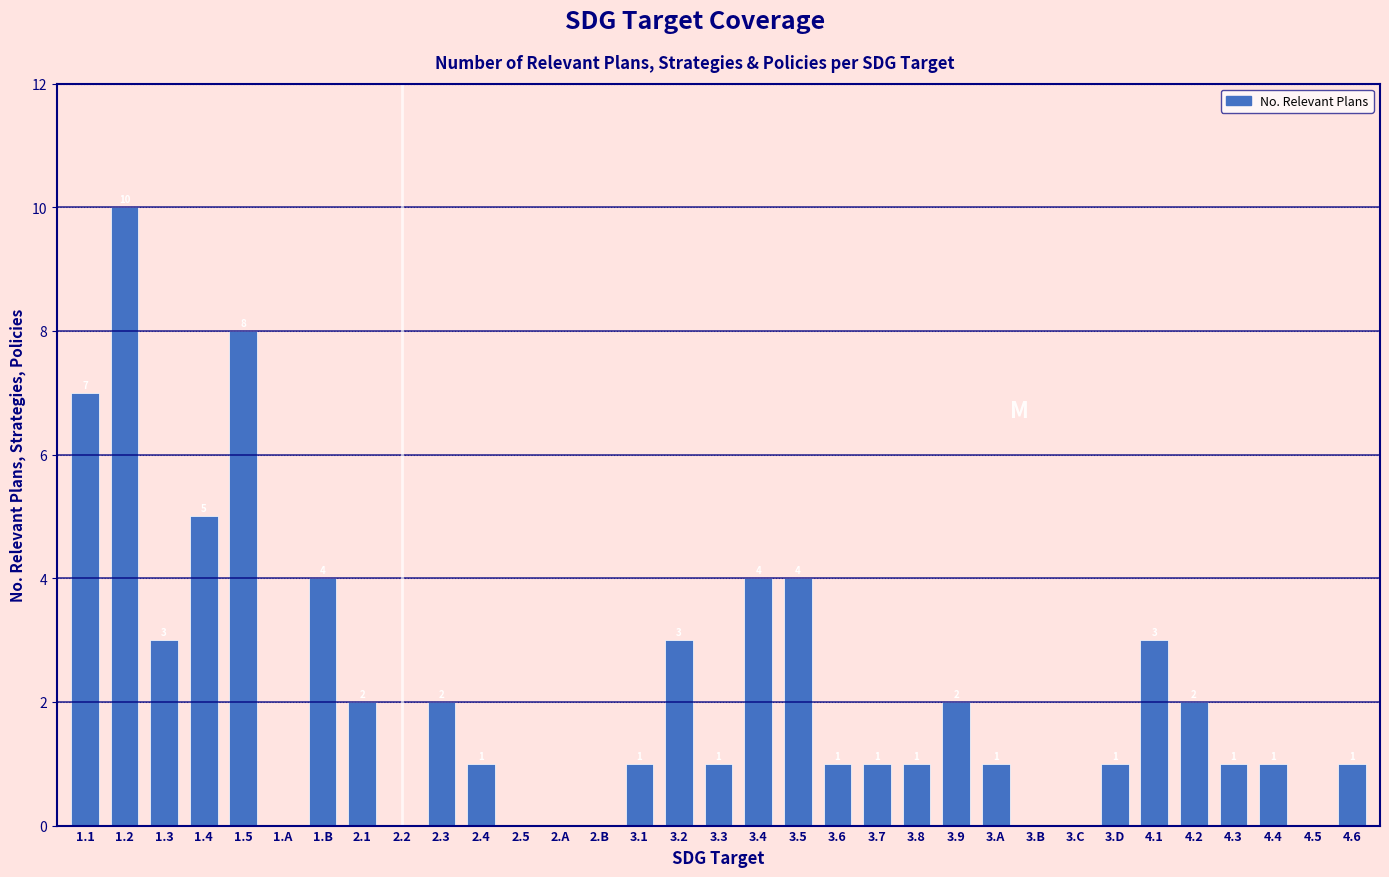

Reading left to right, transcribe all the data shown in this chart.

1.1=7	1.2=10	1.3=3	1.4=5	1.5=8	1.A=0	1.B=4	2.1=2	2.2=0	2.3=2	2.4=1	2.5=0	2.A=0	2.B=0	3.1=1	3.2=3	3.3=1	3.4=4	3.5=4	3.6=1	3.7=1	3.8=1	3.9=2	3.A=1	3.B=0	3.C=0	3.D=1	4.1=3	4.2=2	4.3=1	4.4=1	4.5=0	4.6=1